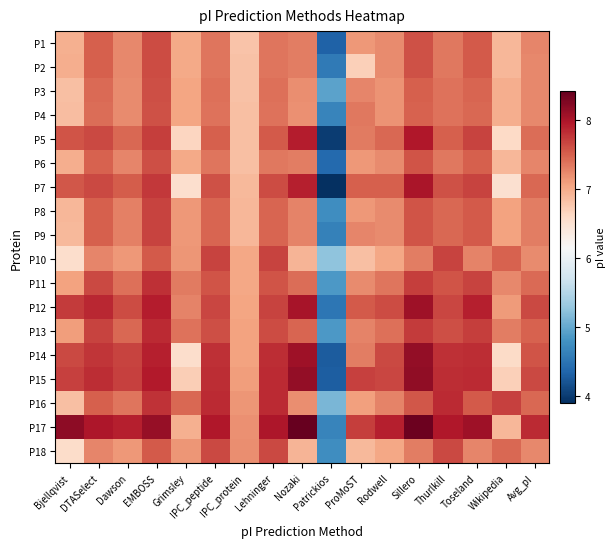

Which series has the largest range (max minus min)?

P7